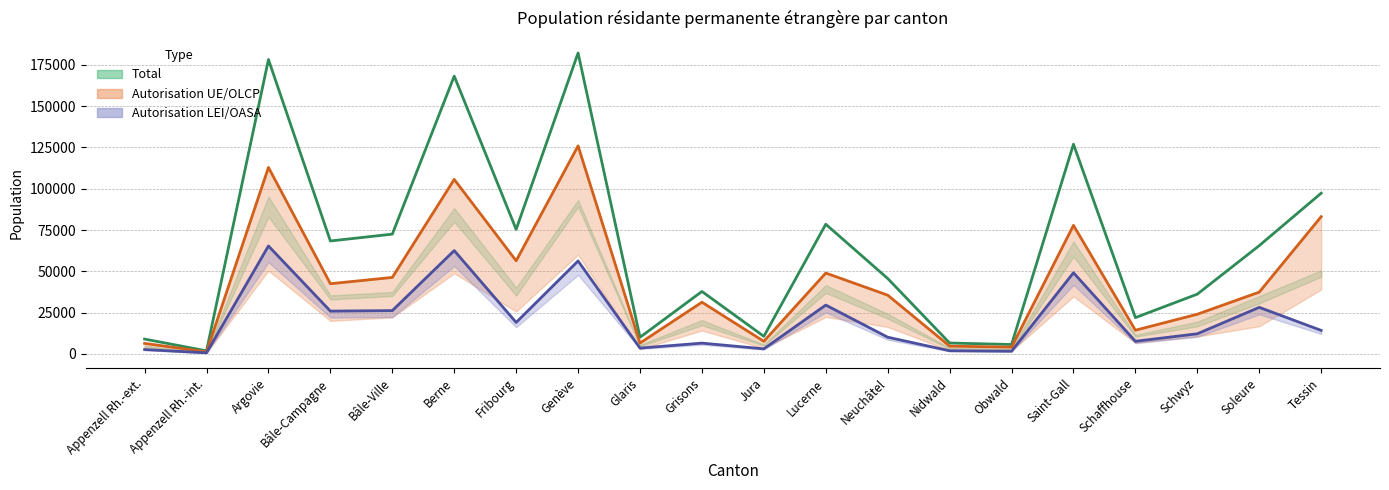

Reading right to left, list all the values displayed in this chart.

Total: 97317	65568	36172	21944	126966	5676	6566	45649	78505	10626	37787	10040	182232	75402	168222	72506	68374	178271	1824	8950
UE Total: 83109	37397	24008	14326	77843	4078	4685	35554	48948	7580	31280	6547	125961	56369	105668	46301	42486	112924	1207	6346
LEI Total: 14208	28171	12164	7618	49123	1598	1881	10095	29557	3046	6507	3493	56271	19033	62554	26205	25888	65347	617	2604